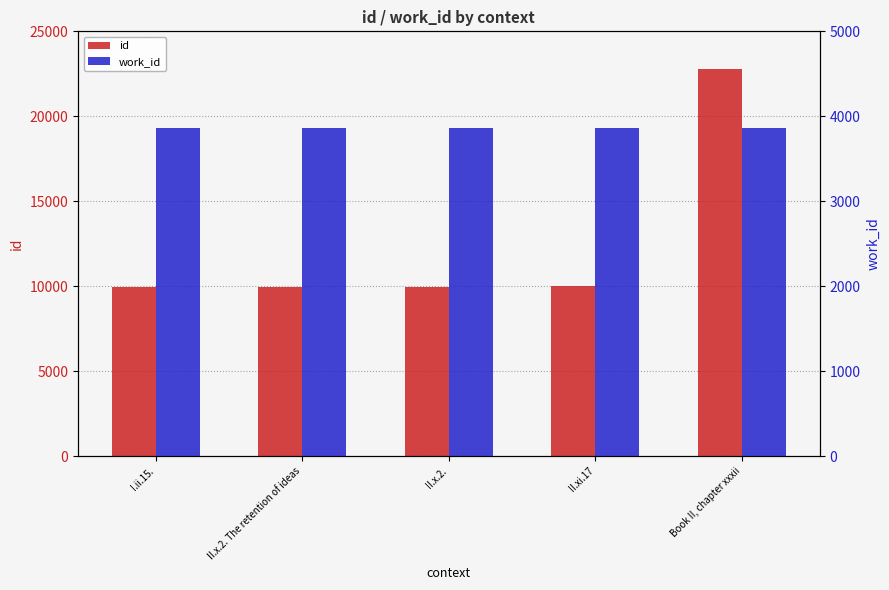

At how many categories does at least one series exceed 21104?

1